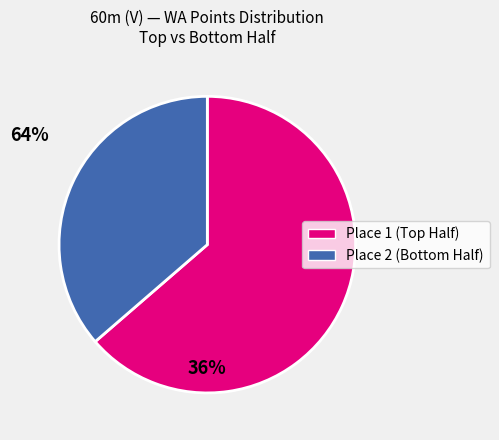

Is there a majority slice in this chart?

Yes